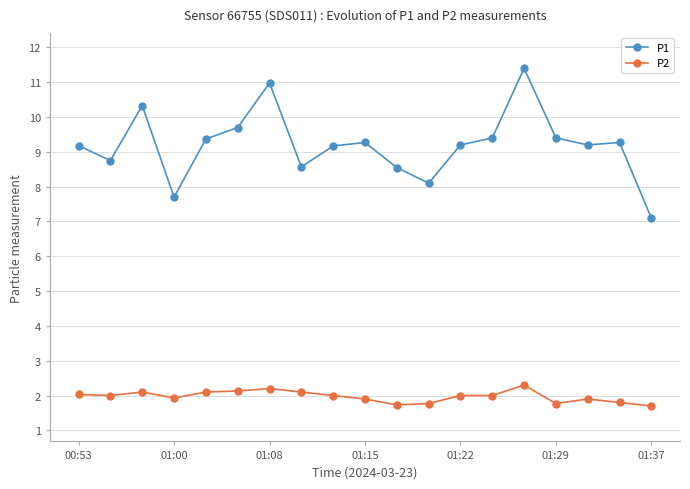

What is the difference between the highest and lowest values at 8?

7.2